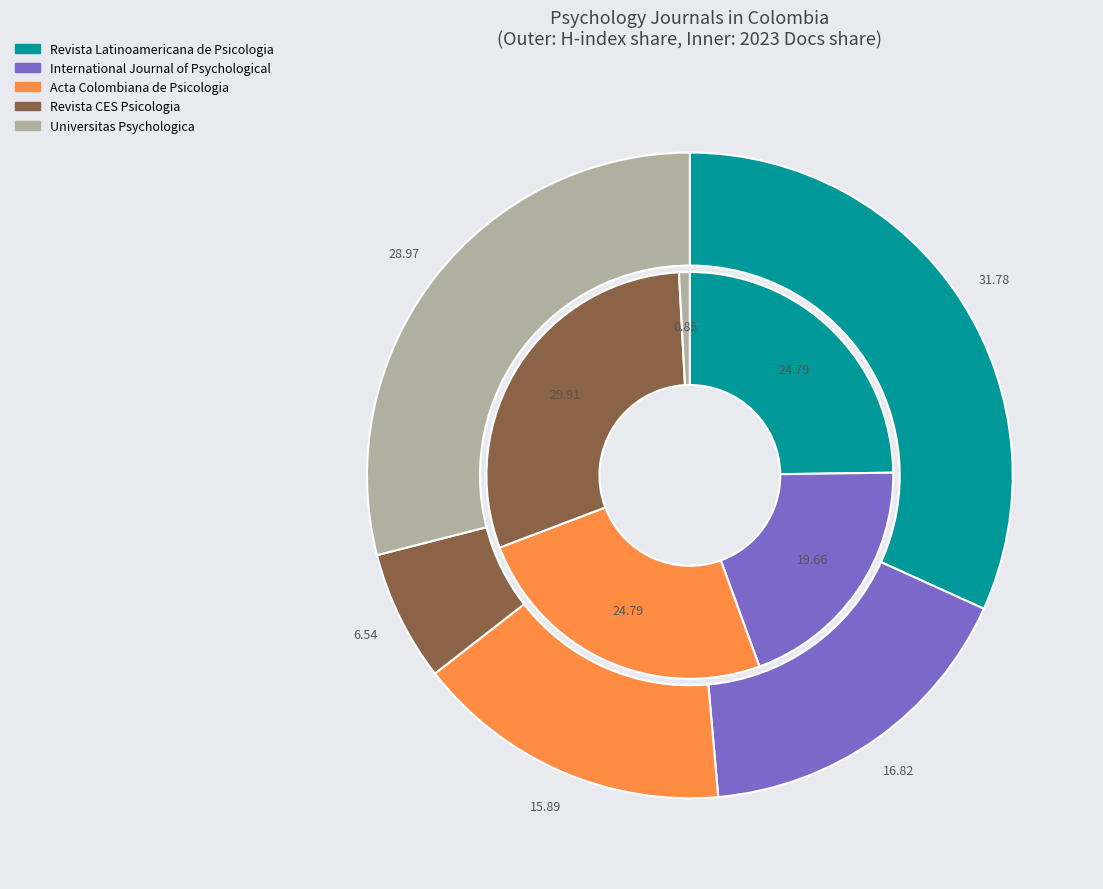

At Universitas Psychologica, list the series in order from smallest to largest.

Total Docs. (2023), H index